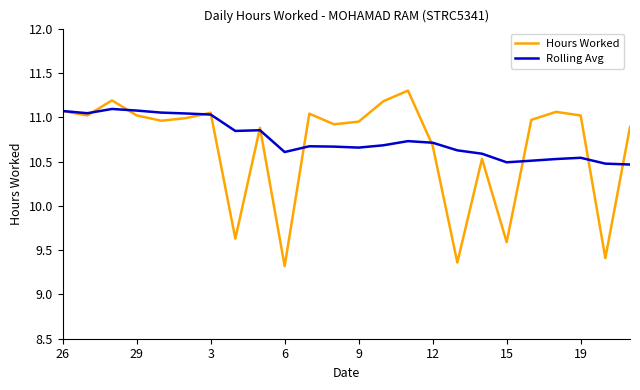

Which series has the largest range (max minus min)?

Hours Worked